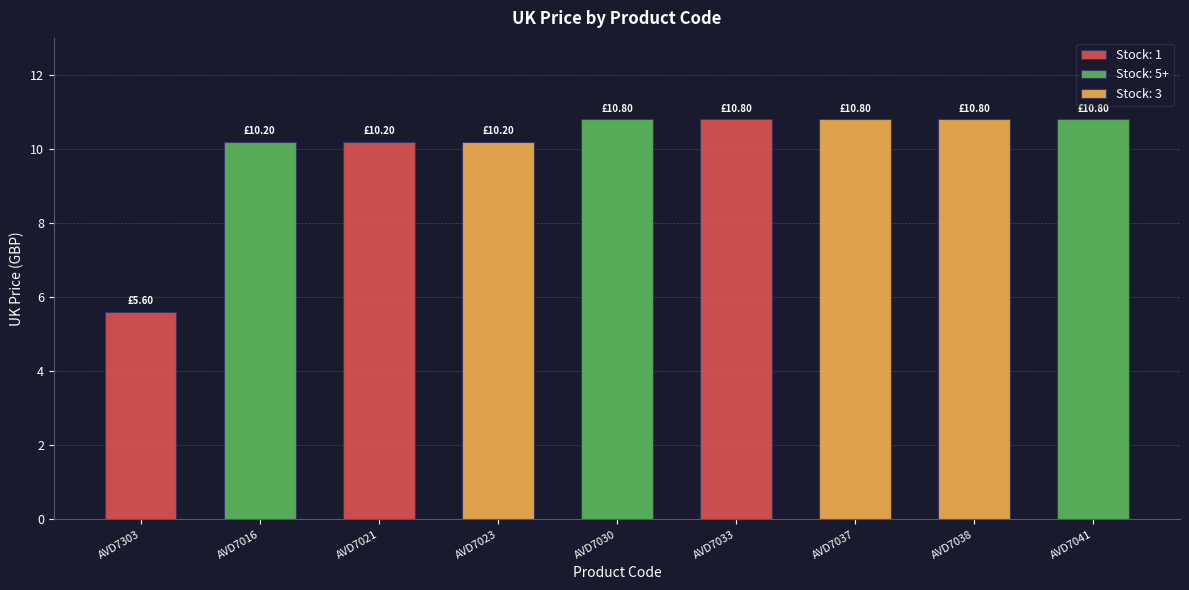

What is the label of the 2nd bar from the right?

AVD7038